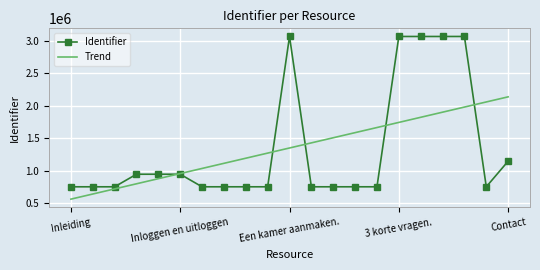

Which series has the largest range (max minus min)?

Identifier